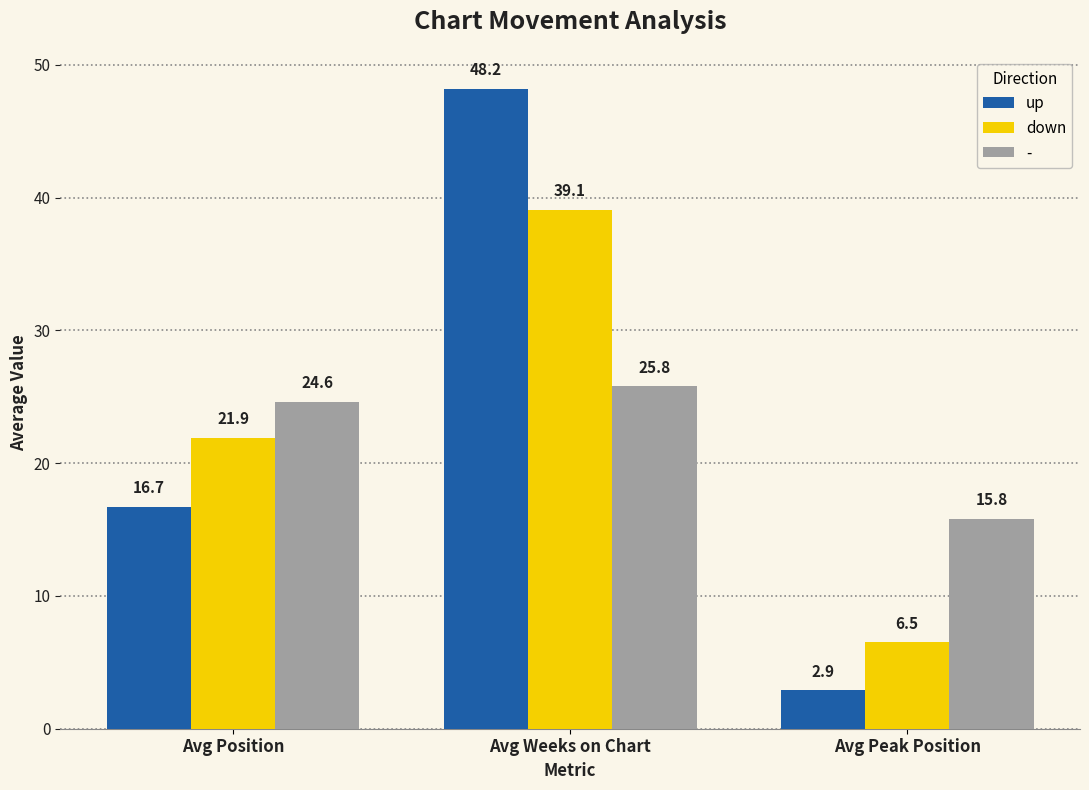

Reading left to right, transcribe all the data shown in this chart.

up: 16.7	48.2	2.9
down: 21.9	39.1	6.5
-: 24.6	25.8	15.8